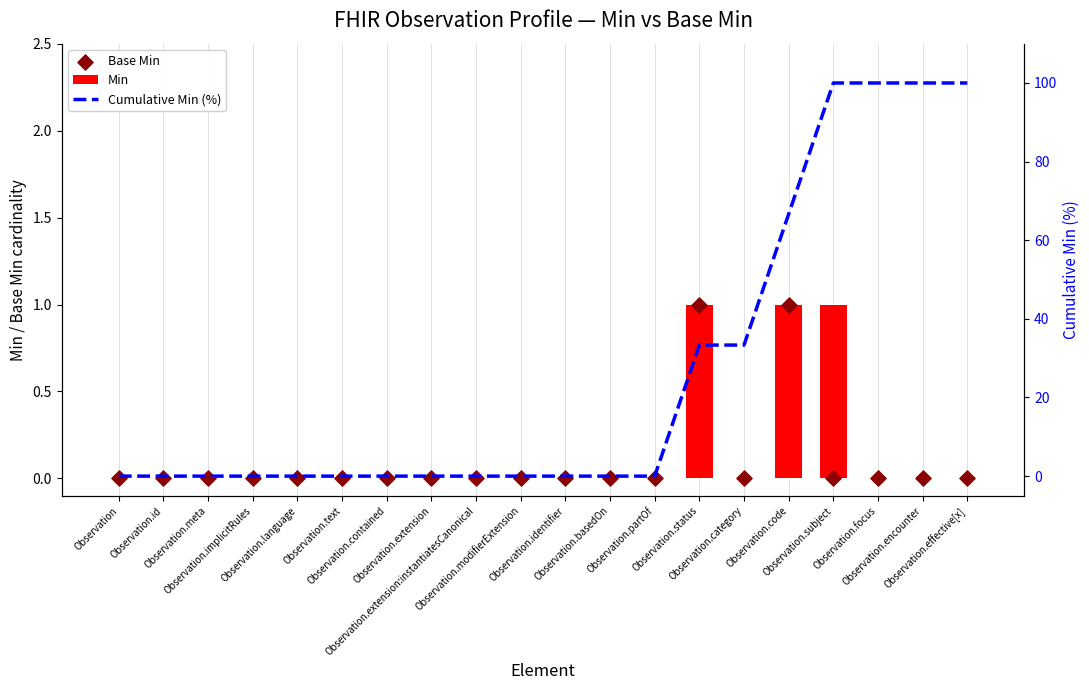

At which category is the sum across all series the highest?

Observation.subject